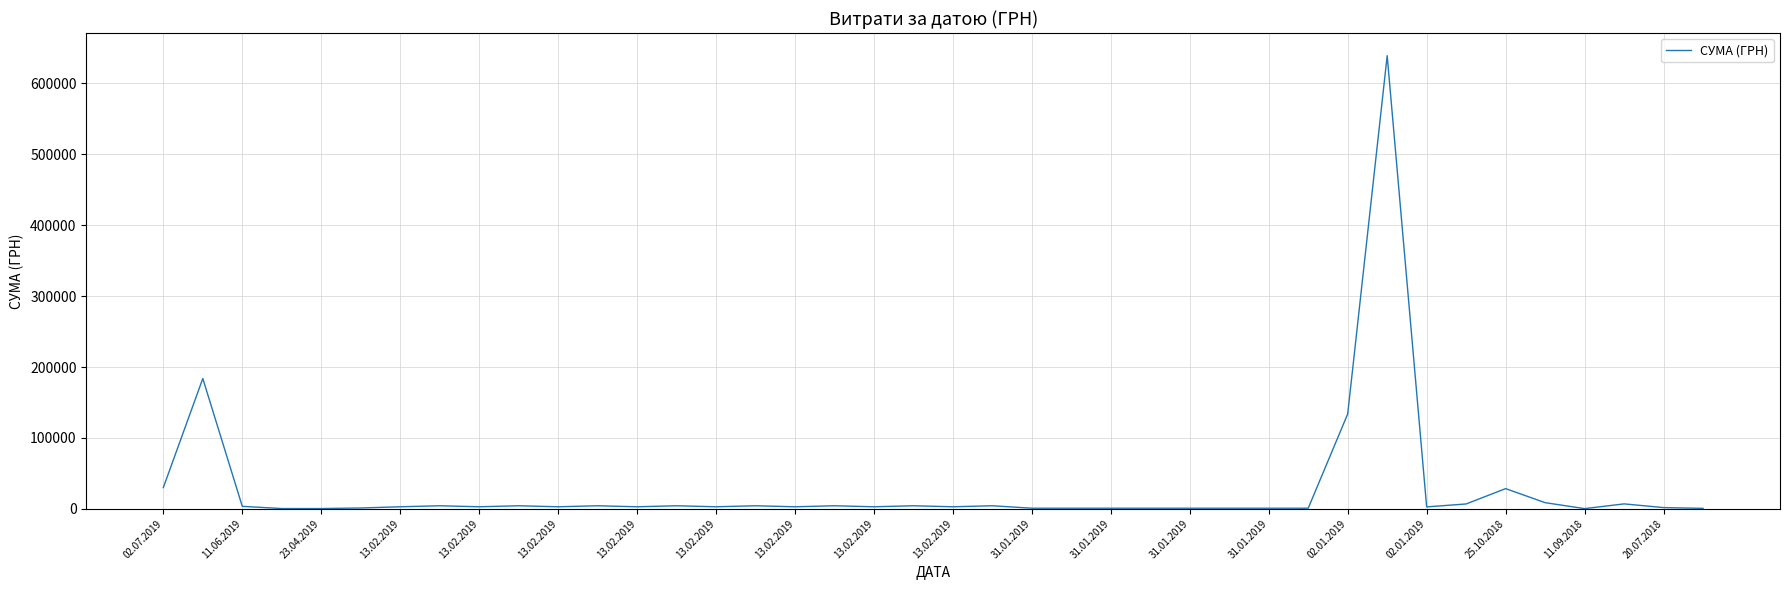

What is the greatest value displayed?

639179.8